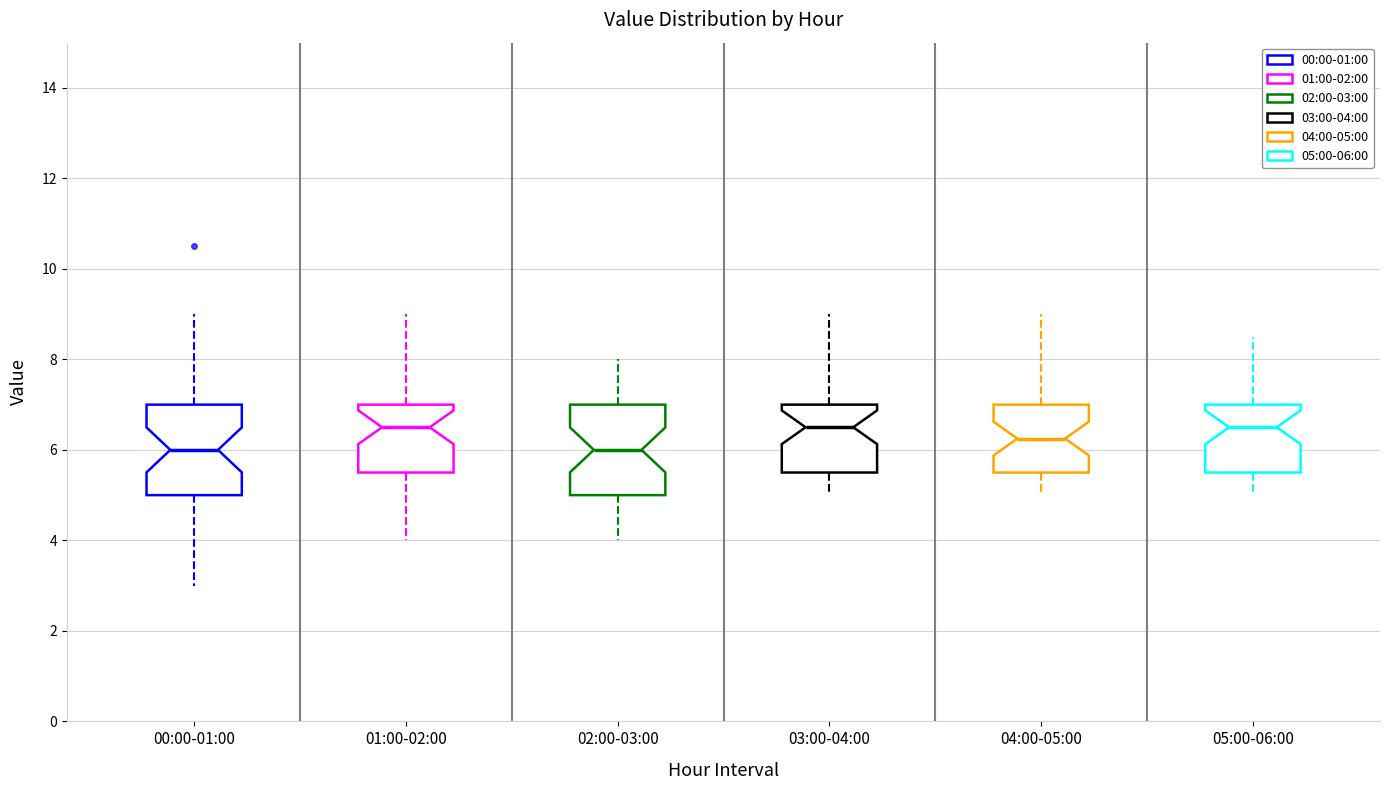

Reading left to right, read every box against the y-axis: the position of its median line, the range the box covers, and the ends of its whiskers. The values are not printed on the chart, so give them approximately, as read against the axis.

00:00-01:00: median 6.0, box 5.0 to 7.0, whiskers 3.0 to 9.0
01:00-02:00: median 6.6, box 5.6 to 7.0, whiskers 4.0 to 9.0
02:00-03:00: median 6.0, box 5.0 to 7.0, whiskers 4.0 to 8.0
03:00-04:00: median 6.6, box 5.6 to 7.0, whiskers 5.0 to 9.0
04:00-05:00: median 6.2, box 5.6 to 7.0, whiskers 5.0 to 9.0
05:00-06:00: median 6.6, box 5.6 to 7.0, whiskers 5.0 to 8.6